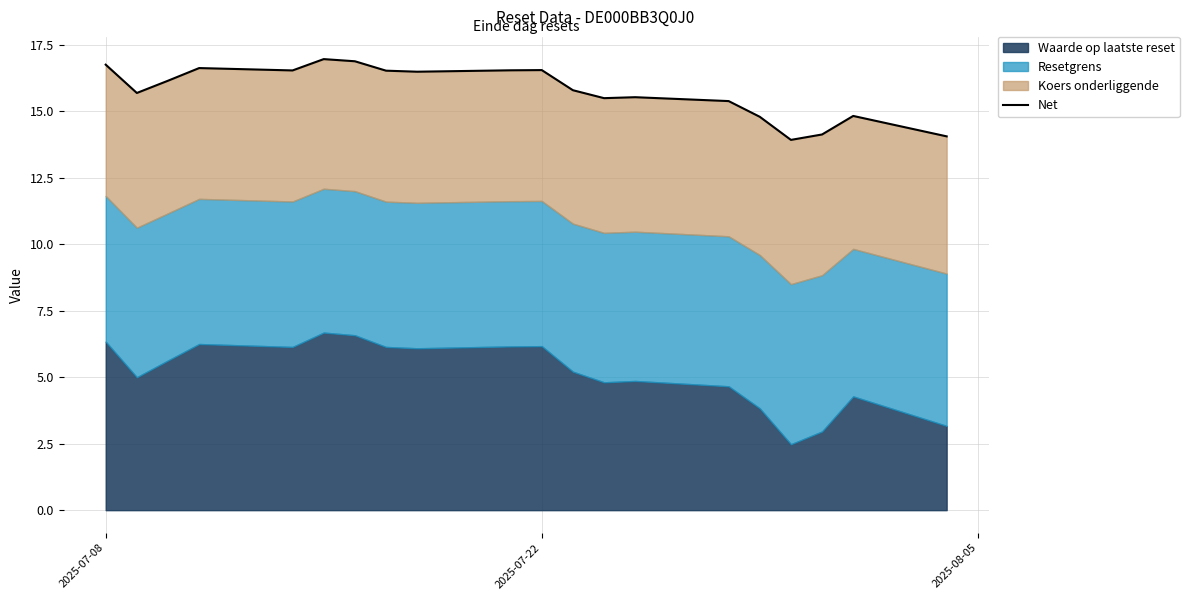

What is the difference between the maximum and minimum values?

3.0